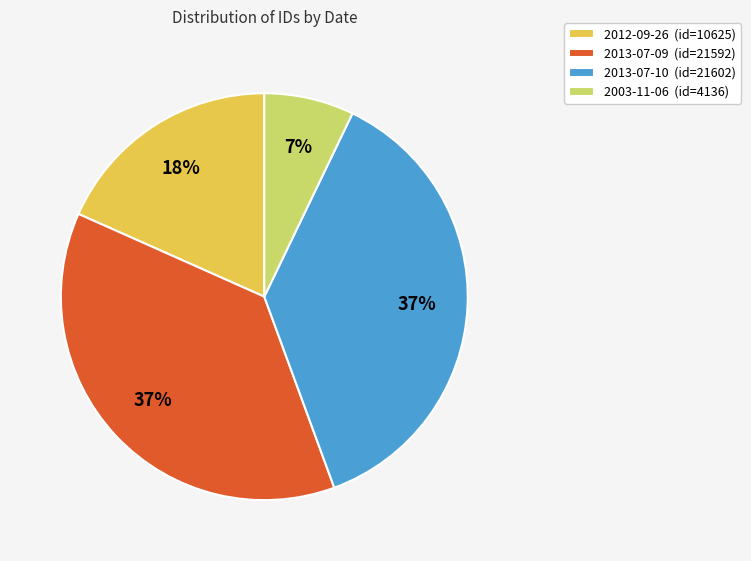

What percentage is the 2003-11-06 slice, to the nearest percent?

7%